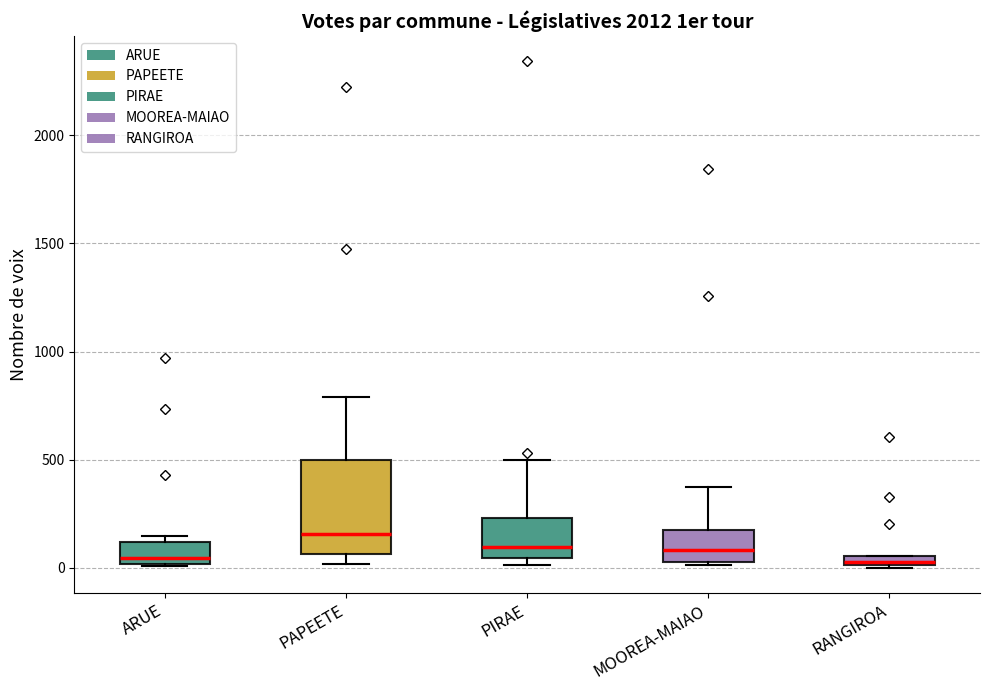

Which box has the highest median line?

PAPEETE